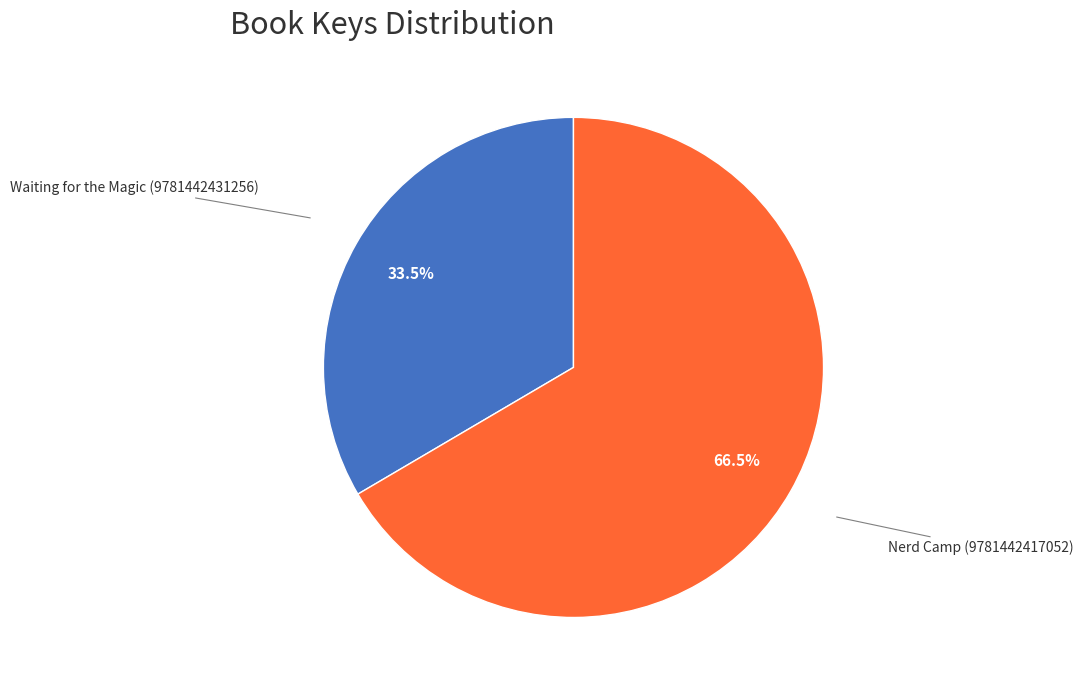

Does any single category account for the majority?

Yes